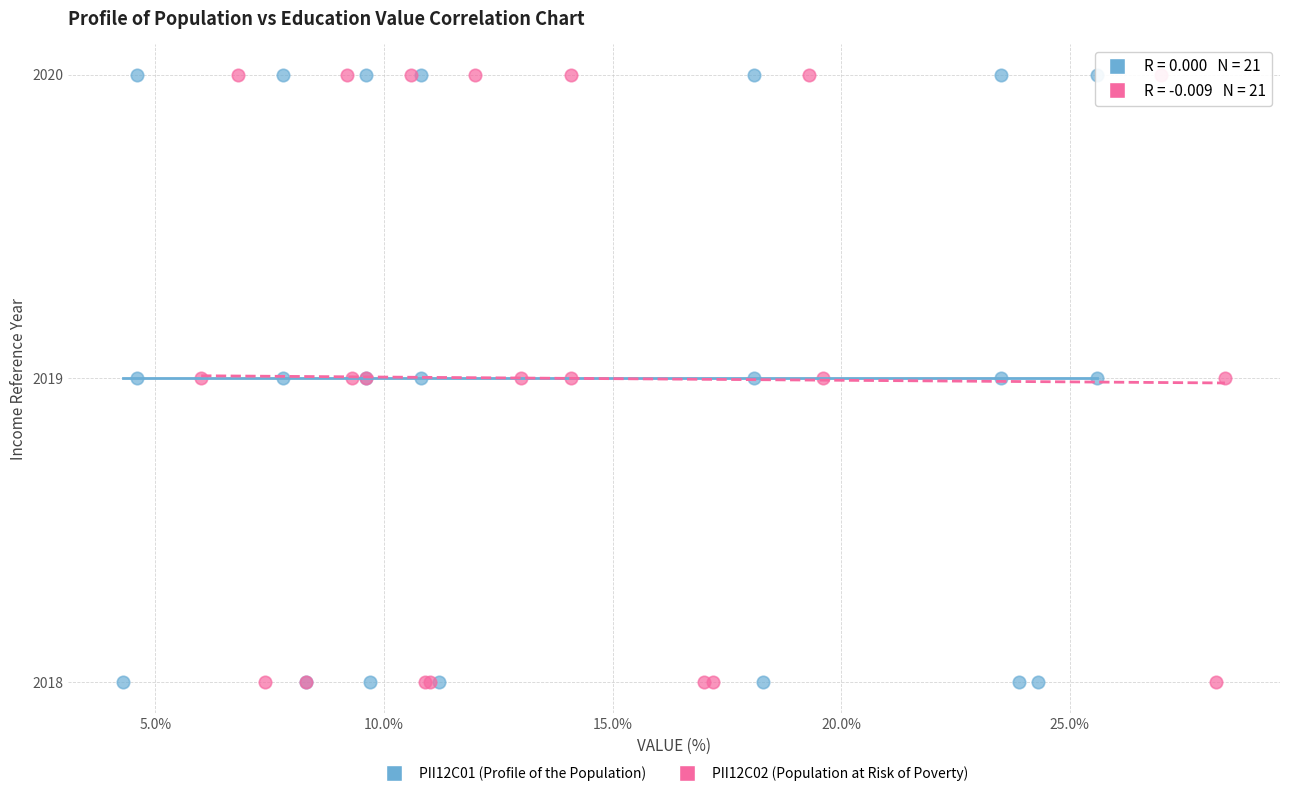

What are all the series names shown in the legend?

PII12C01 (Profile of the Population), PII12C02 (Population at Risk of Poverty)